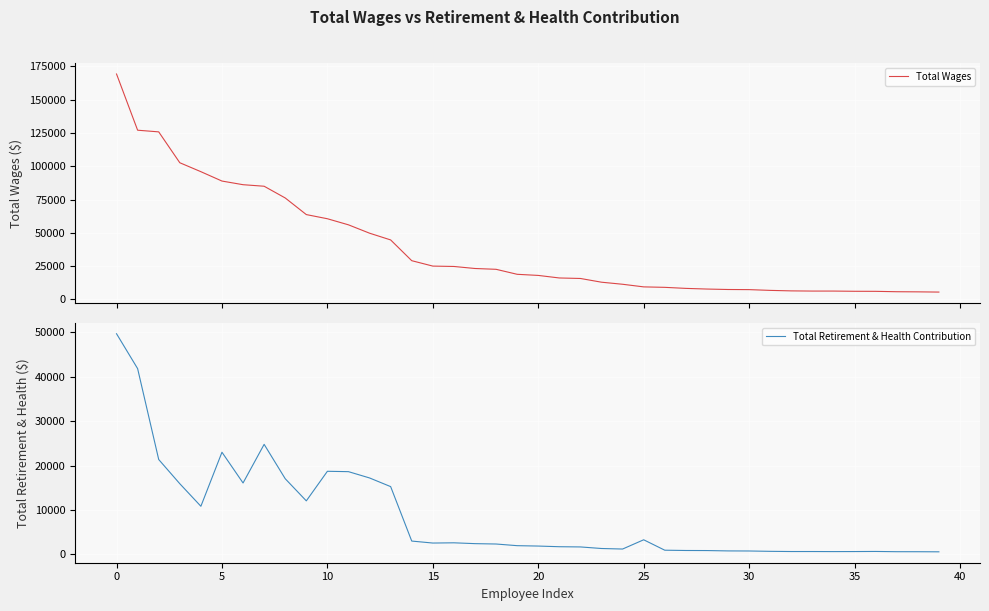

What is the difference between the maximum and minimum values in the Total Wages series?

163800